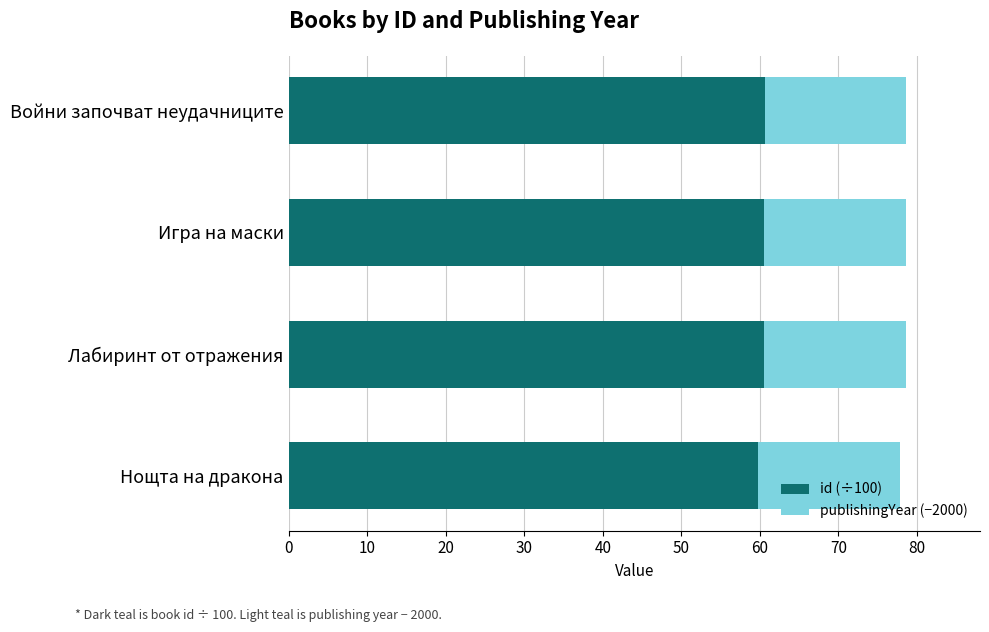

What is the maximum value for id (÷100)?

60.6